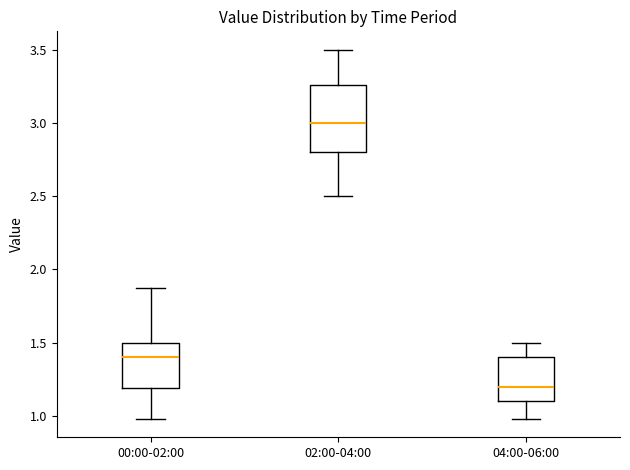

Reading left to right, read every box against the y-axis: the position of its median line, the range the box covers, and the ends of its whiskers. The values are not printed on the chart, so give them approximately, as read against the axis.

00:00-02:00: median 1.40, box 1.20 to 1.50, whiskers 1.00 to 1.85
02:00-04:00: median 3.00, box 2.80 to 3.25, whiskers 2.50 to 3.50
04:00-06:00: median 1.20, box 1.10 to 1.40, whiskers 1.00 to 1.50